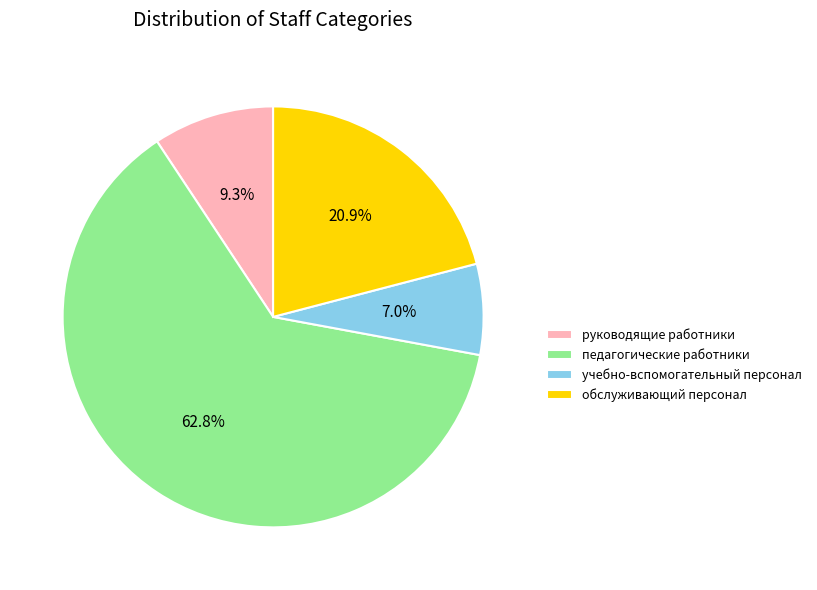

Which category has the biggest portion of the pie?

педагогические работники